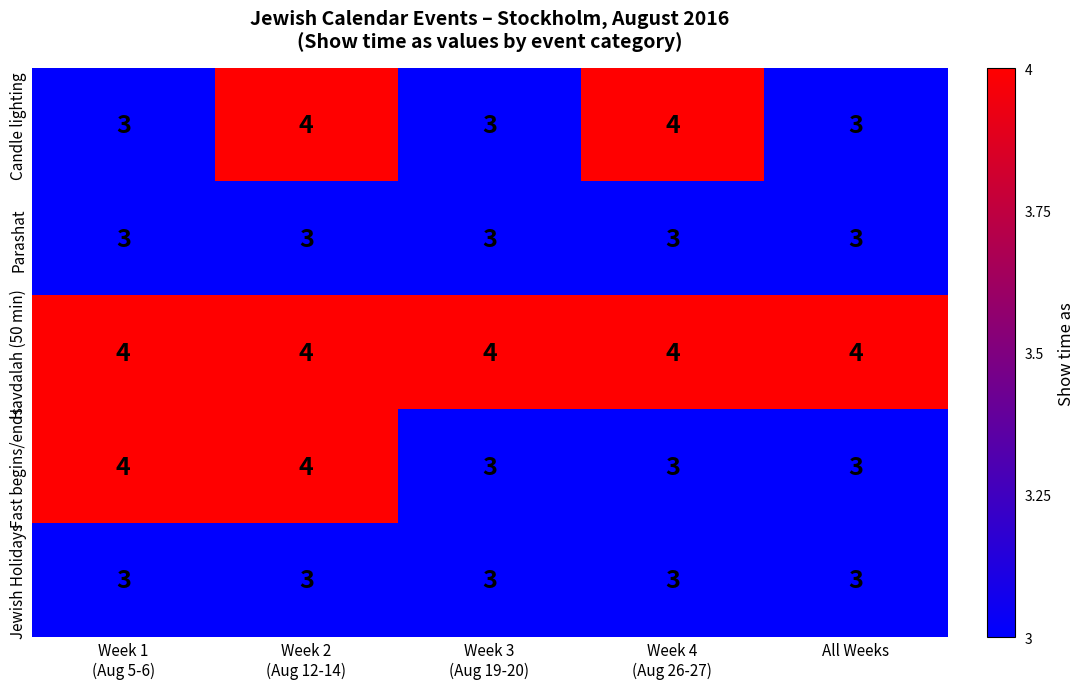

The value of Jewish Holidays at All Weeks is 5. True or false?

False